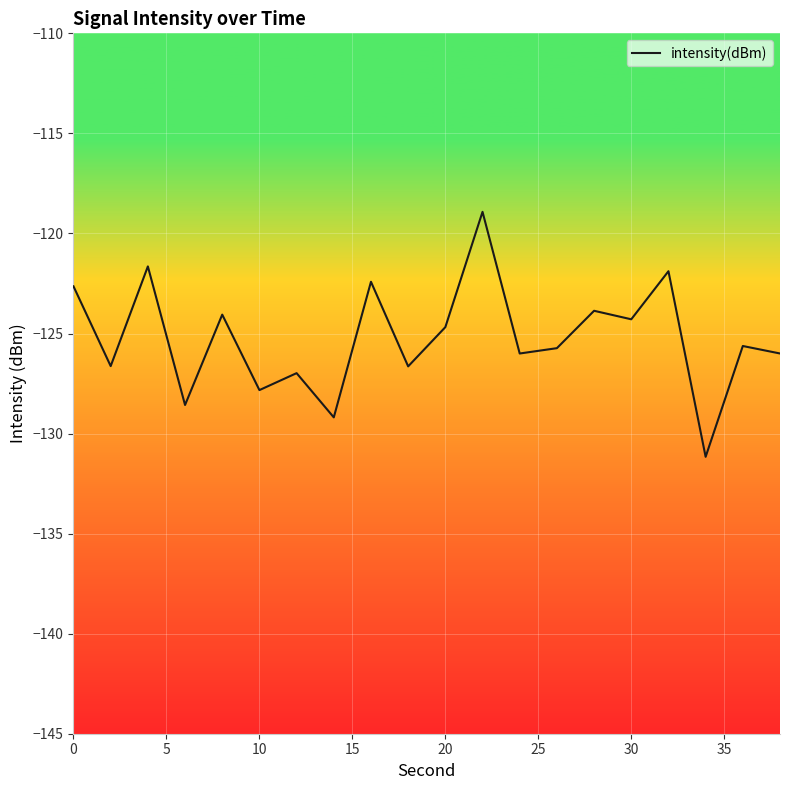

What is the difference between the maximum and minimum values?

12.2